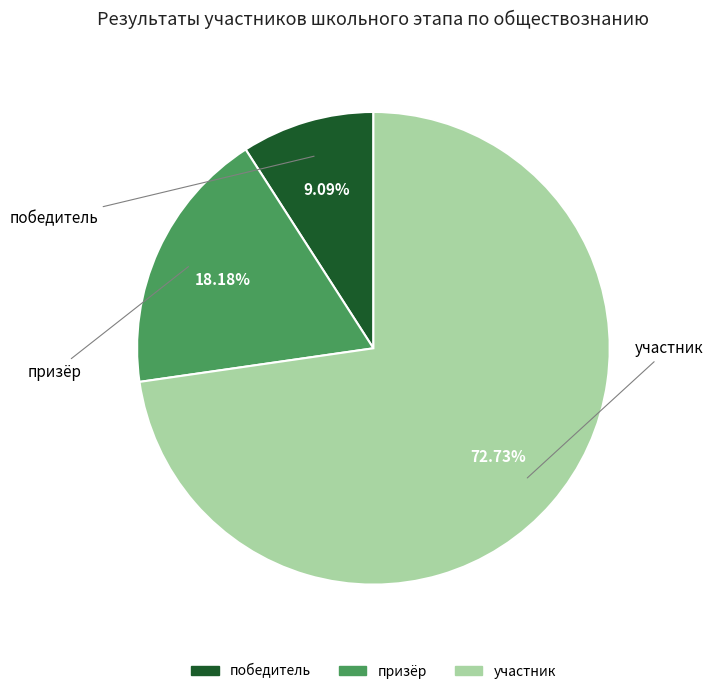

What percentage is the участник slice, to the nearest percent?

73%